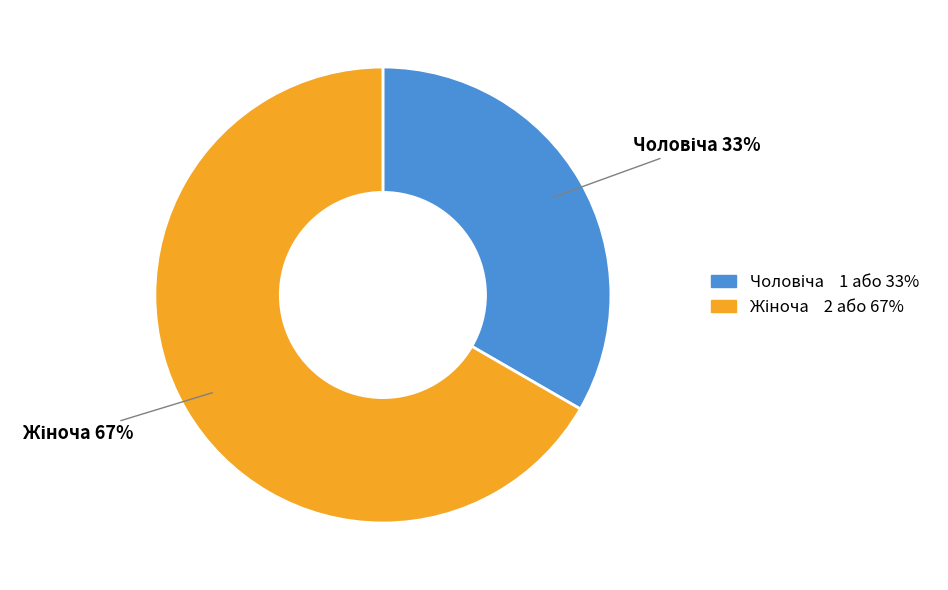

To the nearest percent, what is the average slice percentage?

50%